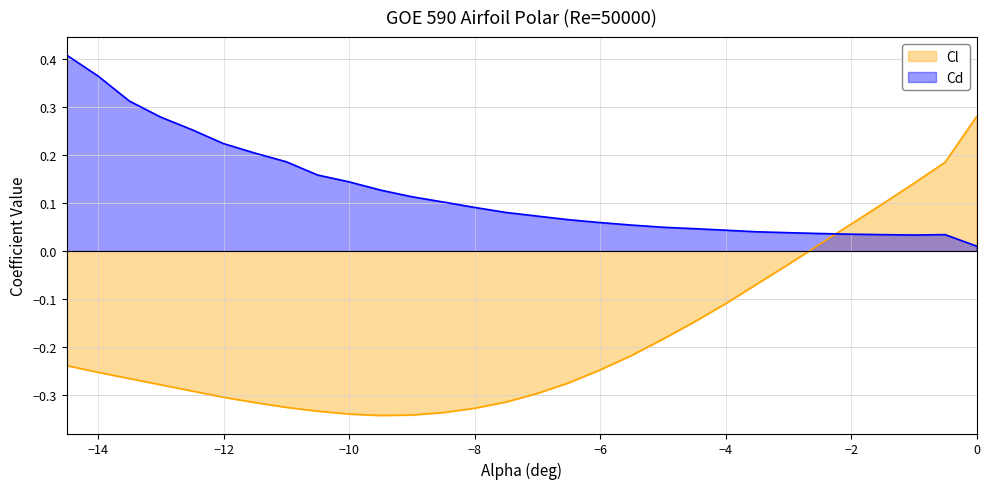

What is the maximum value for Cl?

0.3